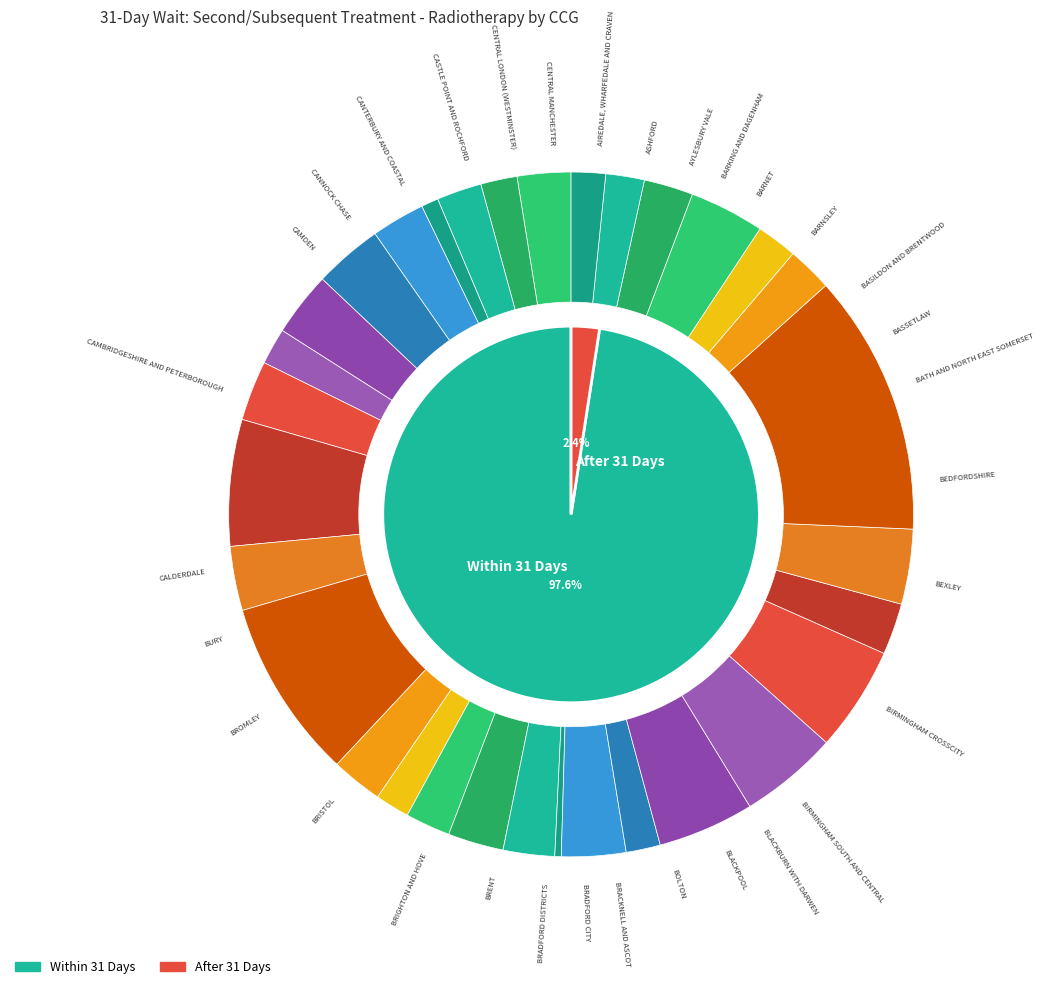

Is the sum of NHS BRADFORD CITY CCG and NHS BIRMINGHAM CROSSCITY CCG greater than half?

No